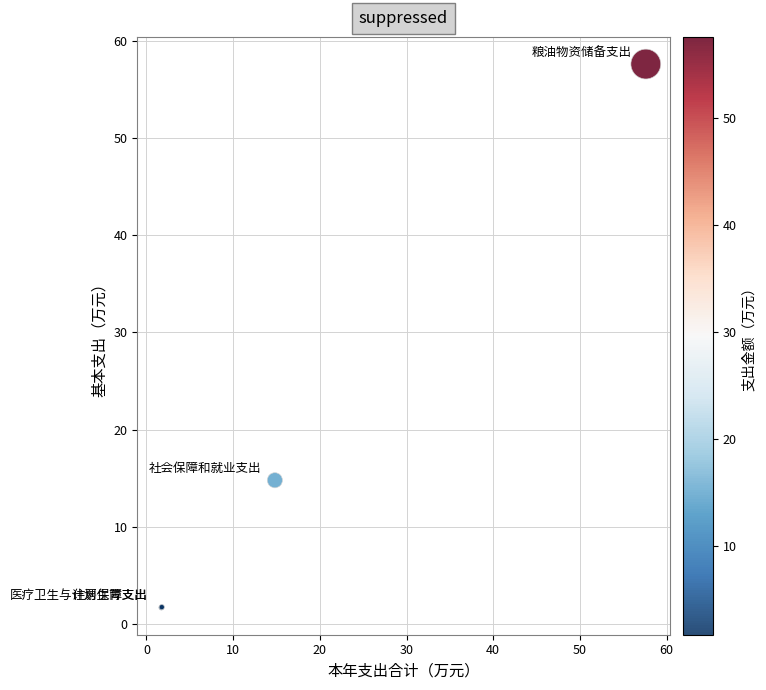

What Y value in the scatter plot is closest to 29?

14.8